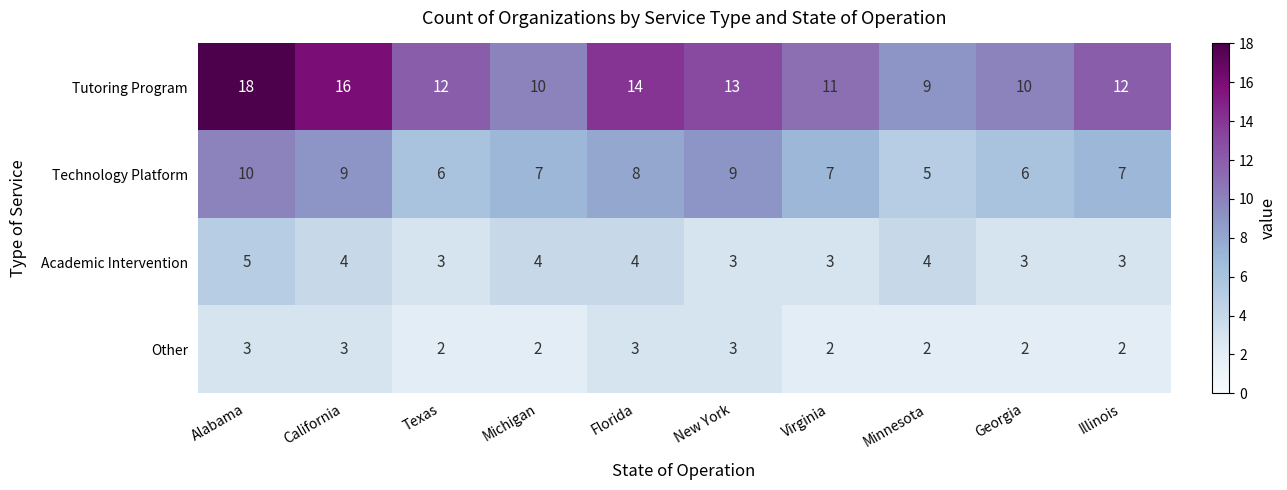

At which category does the chart reach its peak across all series?

Alabama